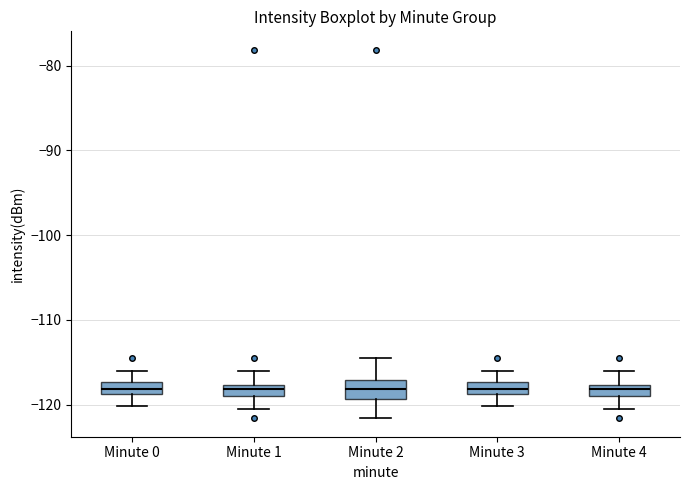

Where does the lower whisker of the box for Minute 3 end on the y-axis? The values are not printed on the chart, so give them approximately, as read against the axis.

-120